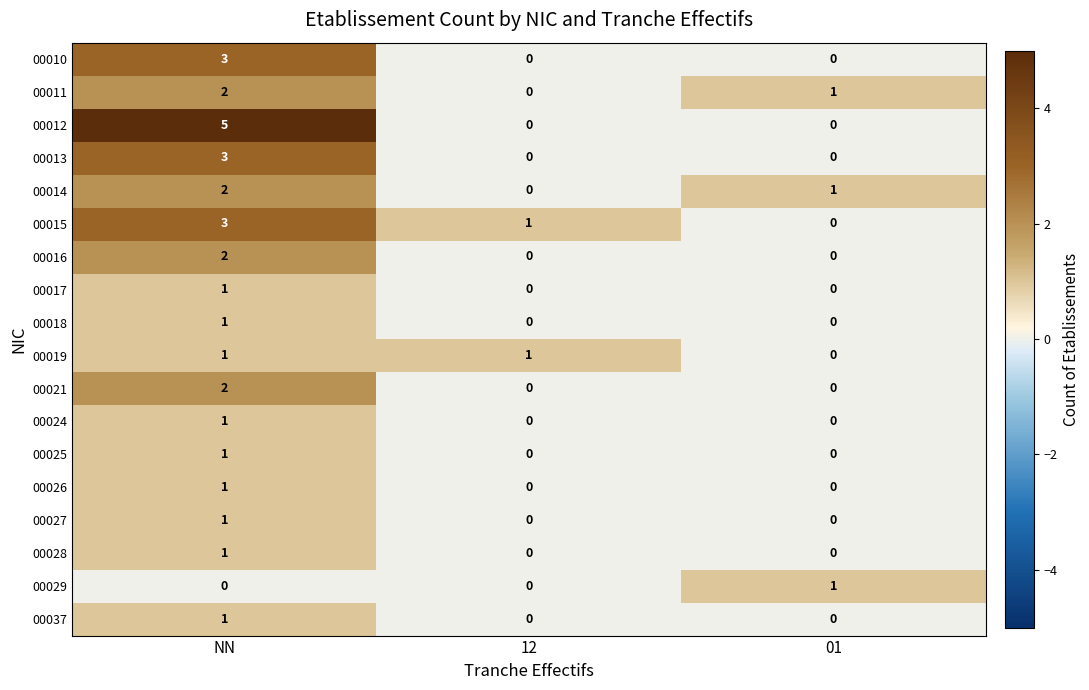

How many data points does each series have?

3